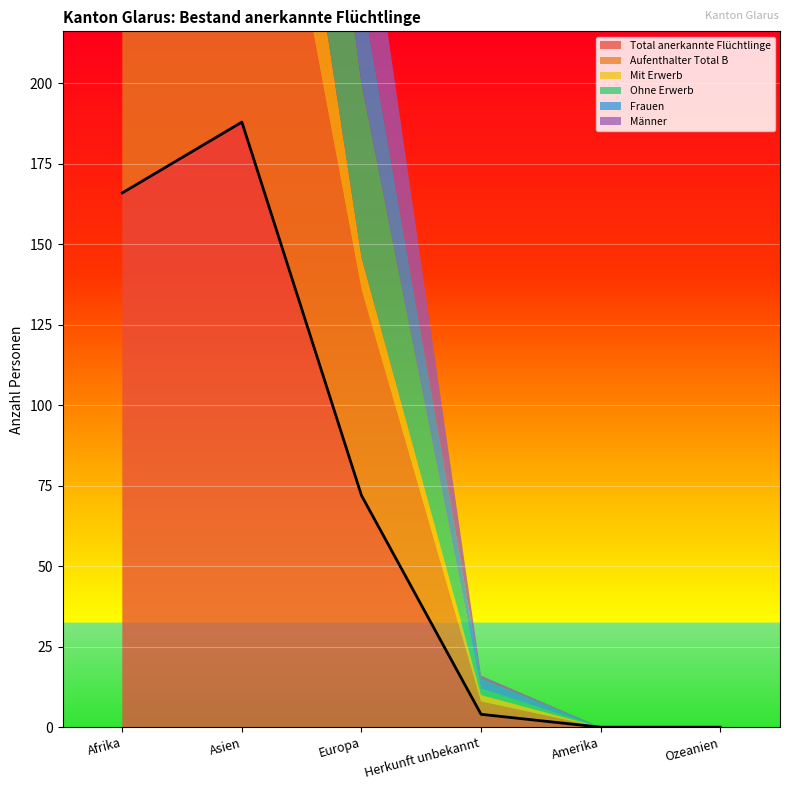

Where is Total anerkannte Flüchtlinge nearest to the value 94?

Europa